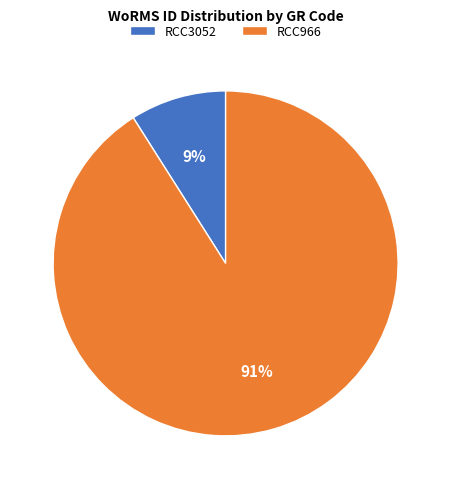

What percentage is the RCC3052 slice, to the nearest percent?

9%